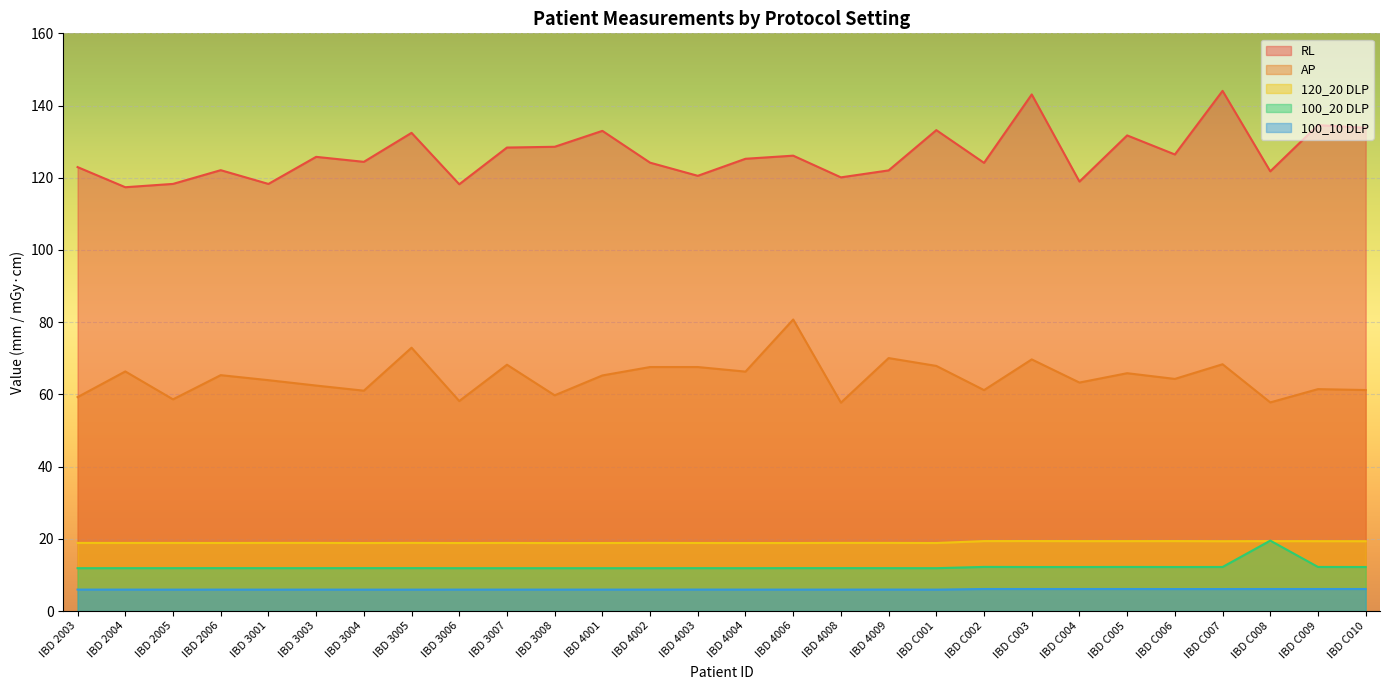

What is the value of the AP point at the 18th from the left?

70.1